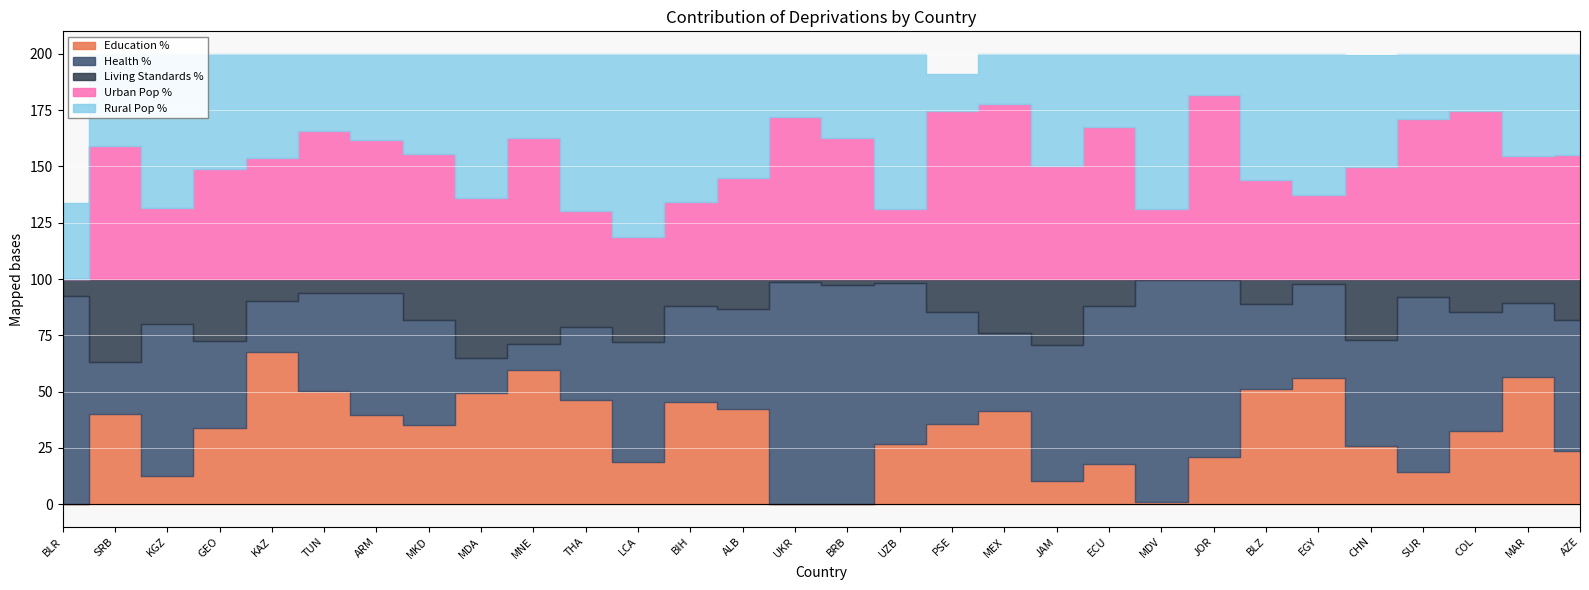

Which series has the widest spread of values?

Health %